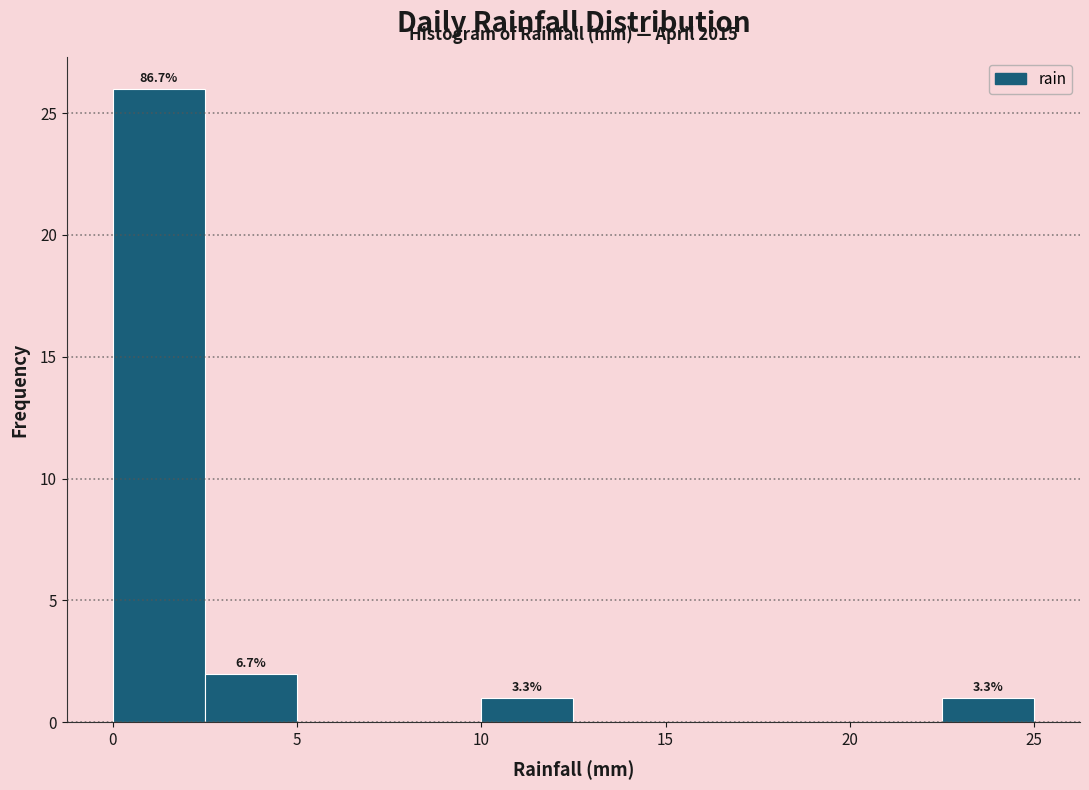

Over which range of the x-axis is the bar tallest?

0.0 to 2.5